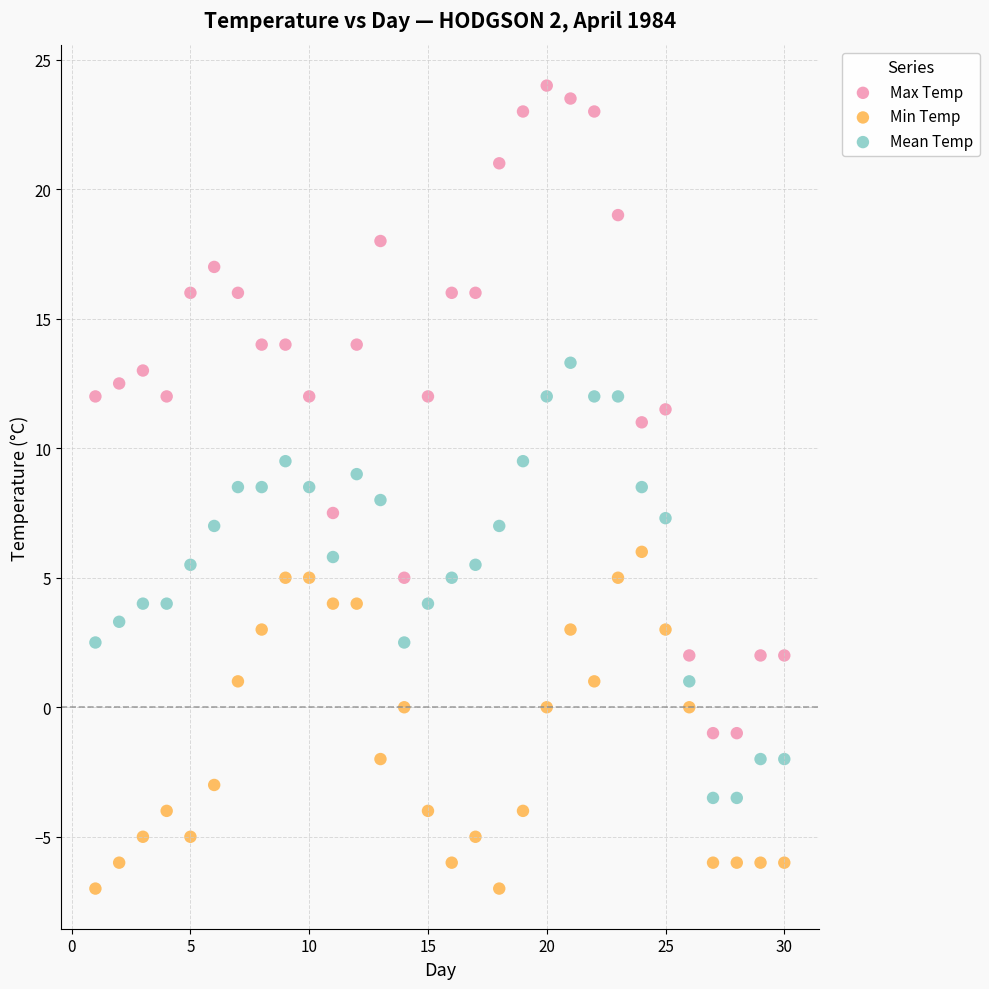

Across all data points, what is the range of X values (max minus min)?

29.0